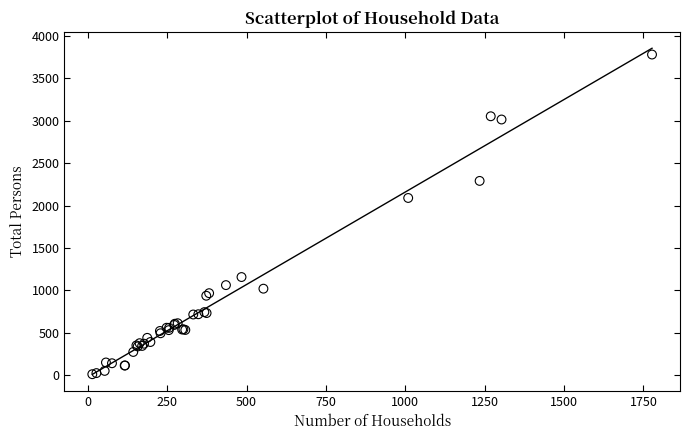

What Y value in the scatter plot is closest to 1896?

2089